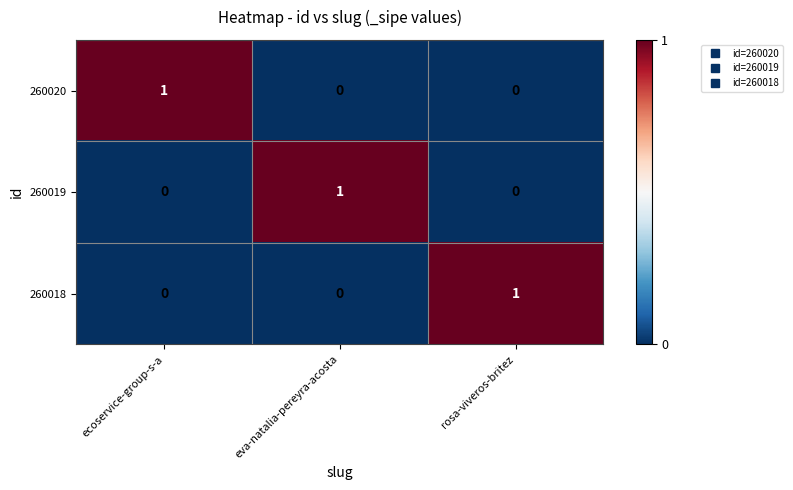

At how many categories does at least one series exceed 0?

3